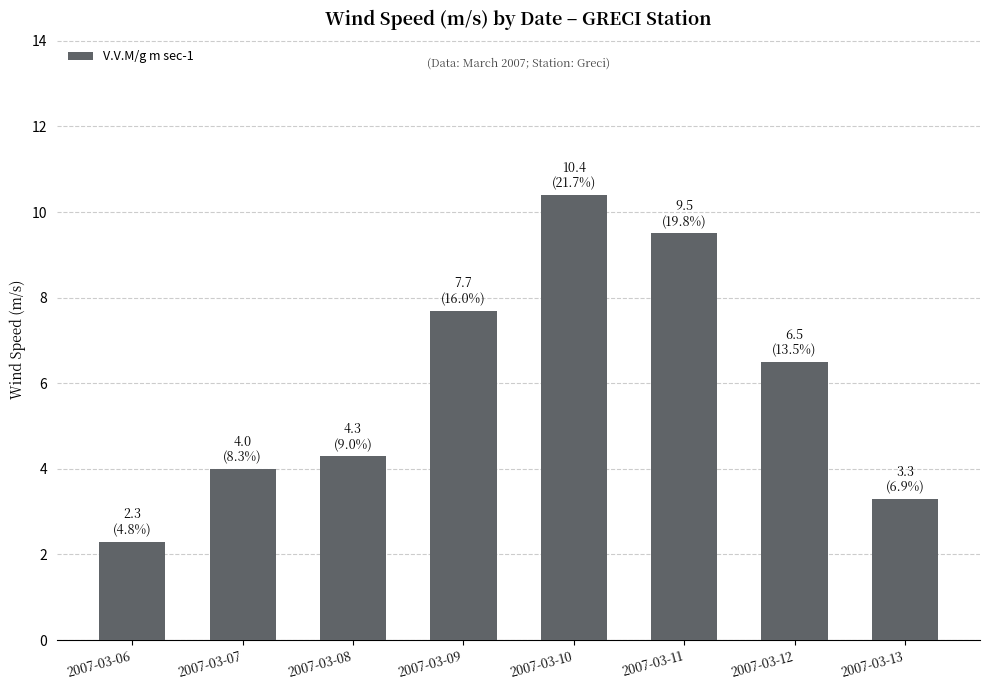

Reading right to left, list all the values displayed in this chart.

3.3	6.5	9.5	10.4	7.7	4.3	4.0	2.3